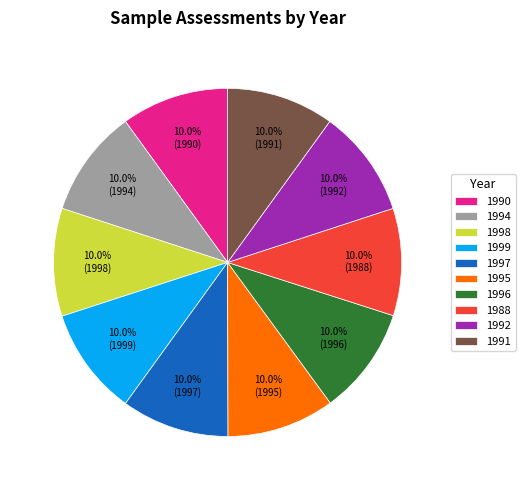

To the nearest percent, what percentage of the pie is 1996?

10%